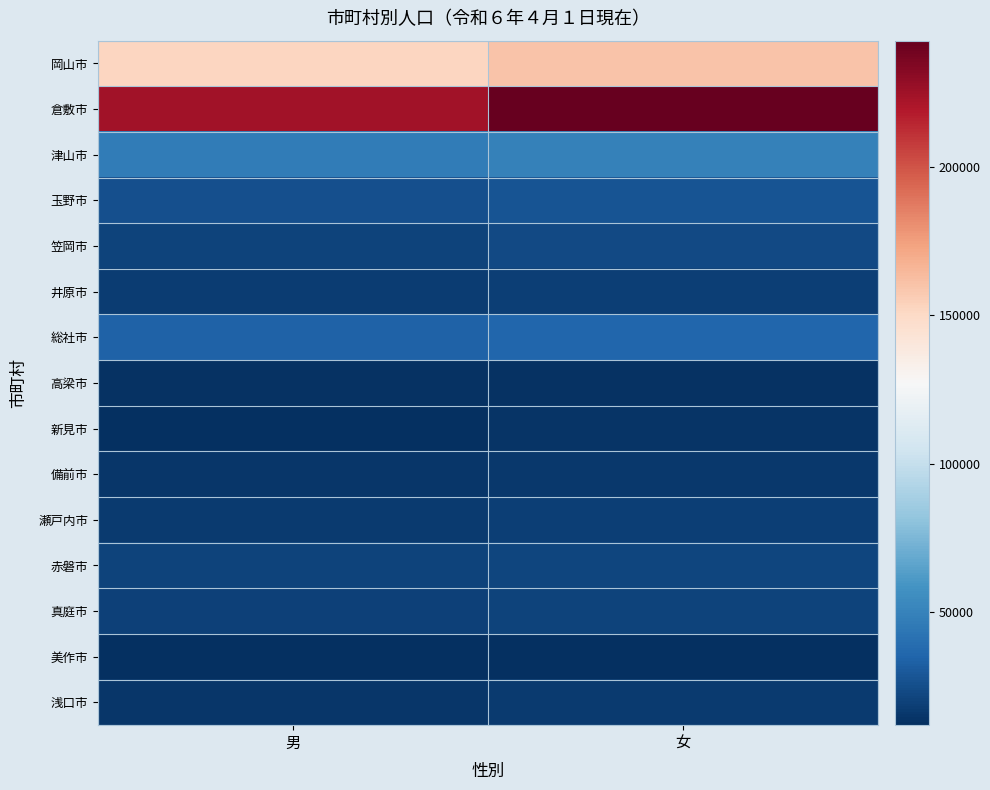

What is the total value across all series at 男?

641654